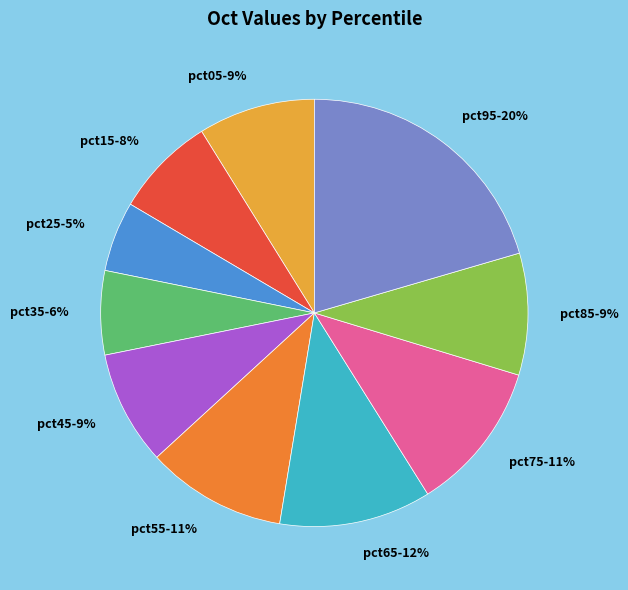

To the nearest percent, what percentage of the pie is pct65?

12%